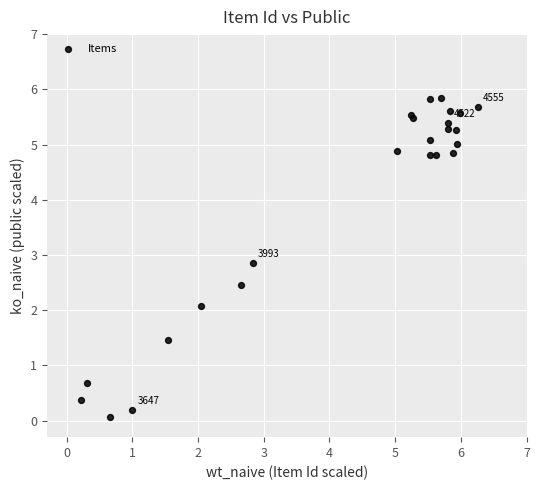

What Y value in the scatter plot is closest to 2?

2.1